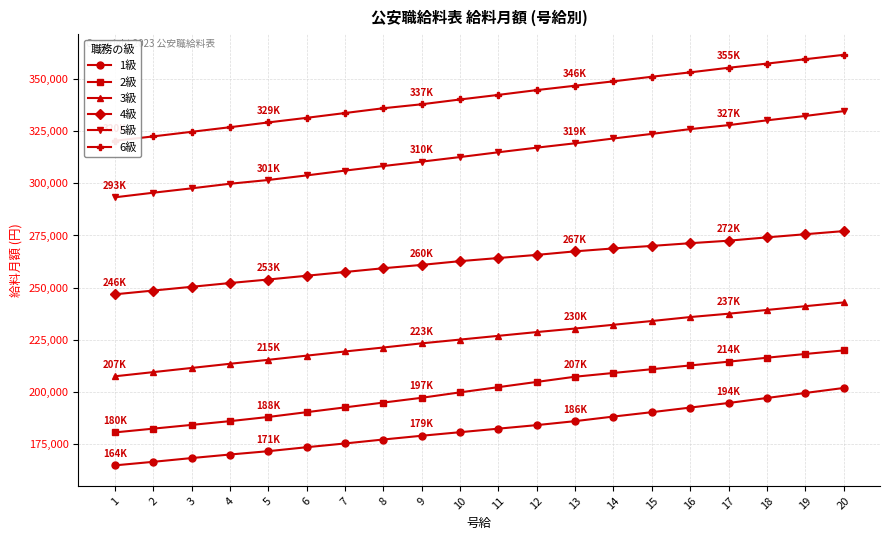

What are all the series names shown in the legend?

1級, 2級, 3級, 4級, 5級, 6級